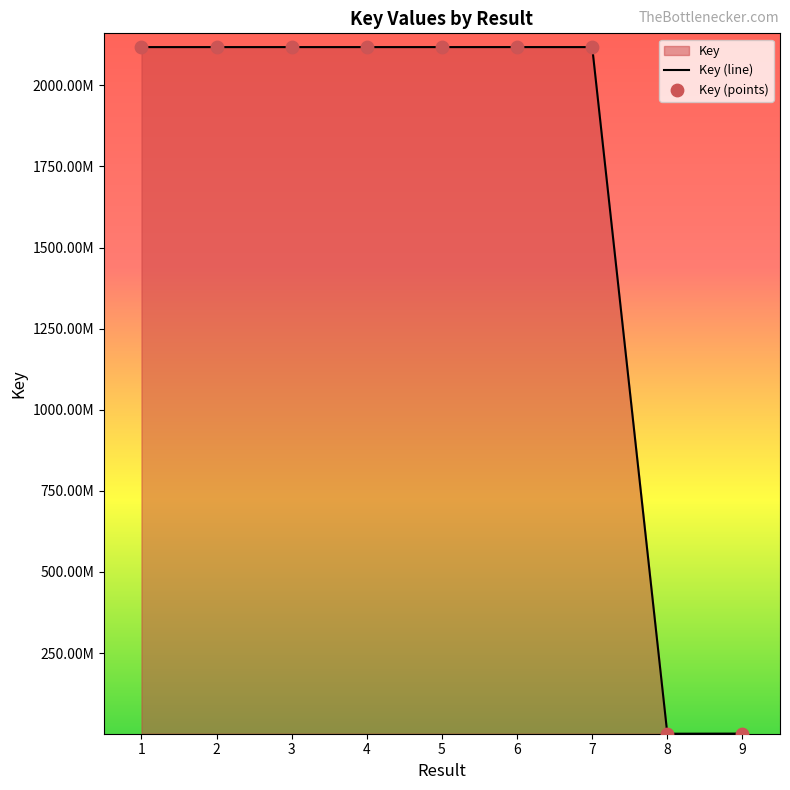

Approximately how many times larger is the value at 5 compared to 9?

1270.3